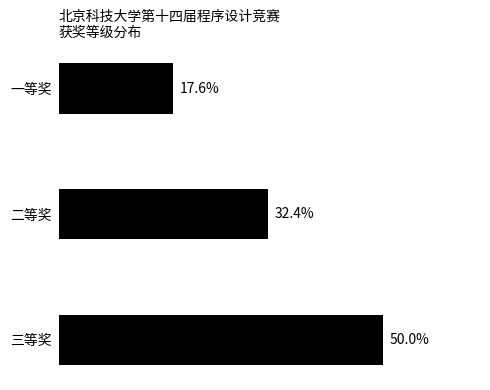

Are the bars horizontal?

Yes